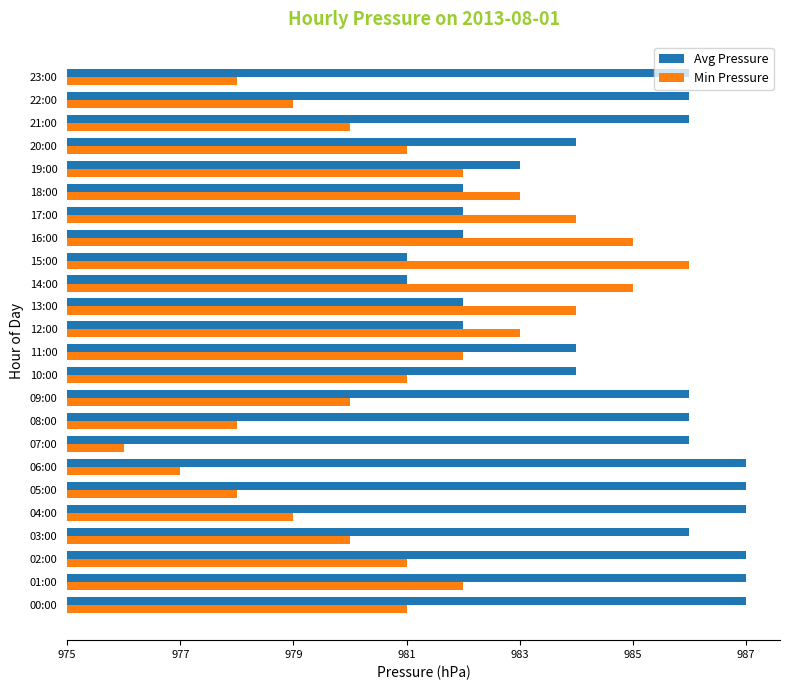

At which category is the sum across all series the highest?

01:00